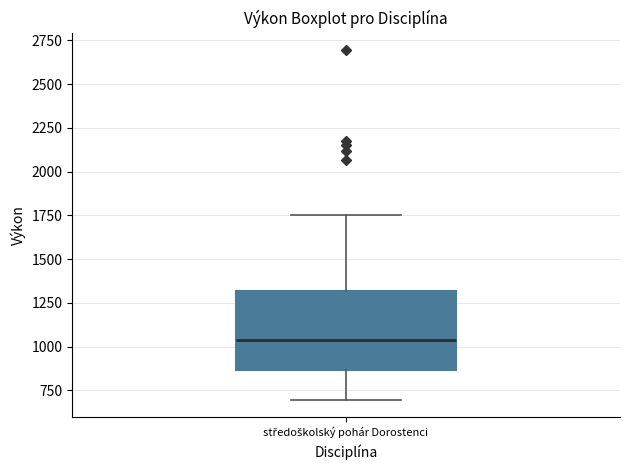

Transcribe this box plot: give where the median line is, the range the box spans, and where the two whiskers end, as read against the y-axis. The values are not printed on the chart, so give them approximately, as read against the axis.

median 1050, box 850 to 1300, whiskers 700 to 1750